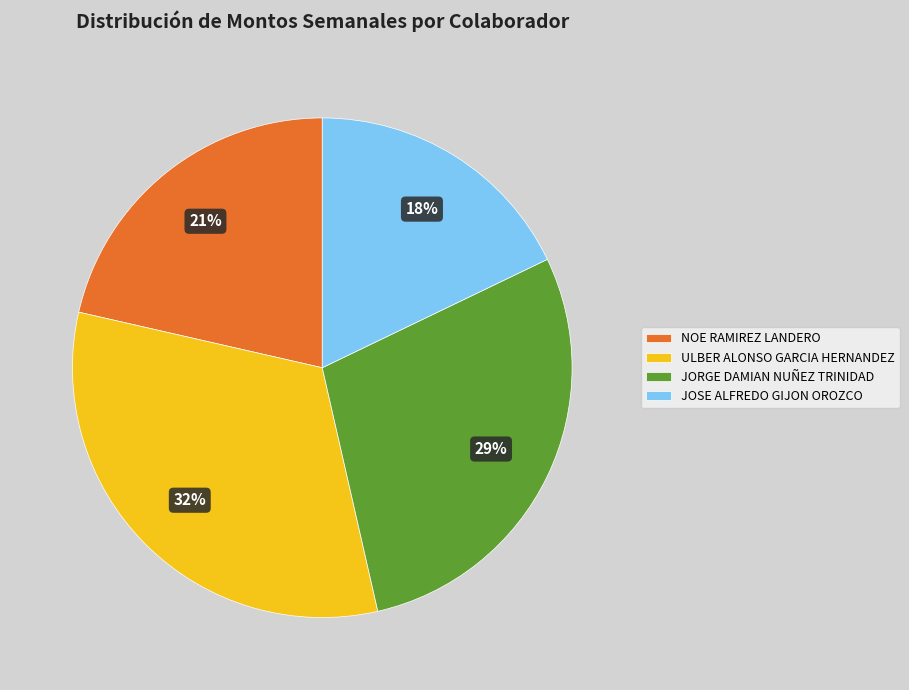

To the nearest percent, what is the average slice percentage?

25%